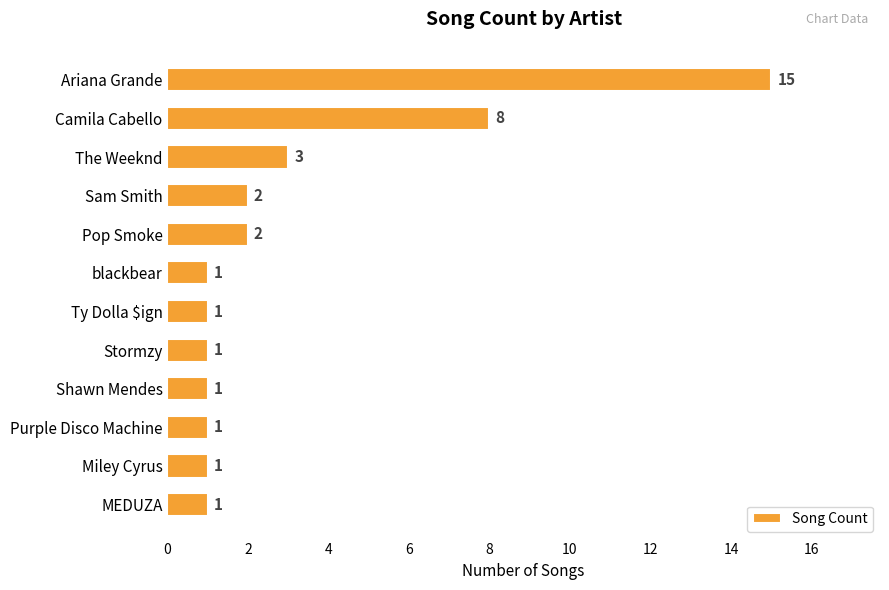

Are the bars grouped side by side (vs. stacked)?

No